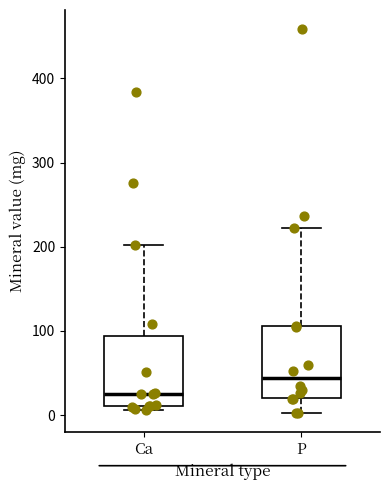

Reading left to right, transcribe this box plot: for each box, give where its median line is, the range the box spans, and where its two whiskers end, as read against the y-axis. The values are not printed on the chart, so give them approximately, as read against the axis.

Ca: median 20, box 10 to 90, whiskers 10 (just below the box's lower edge) to 200
P: median 40, box 20 to 110, whiskers 0 to 220